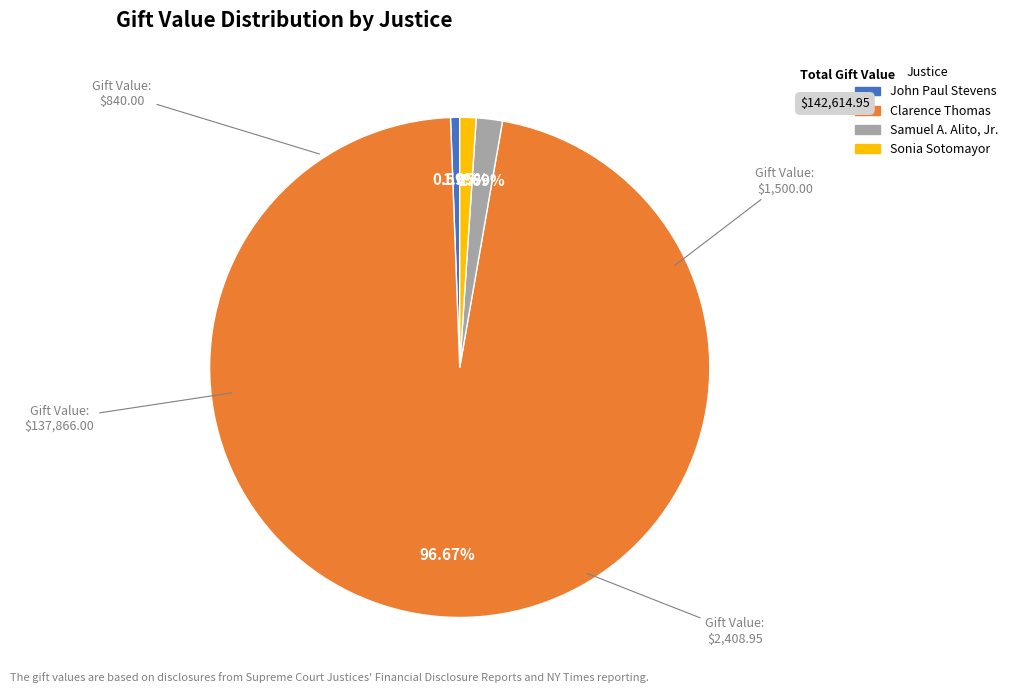

Which category has the biggest portion of the pie?

Clarence Thomas